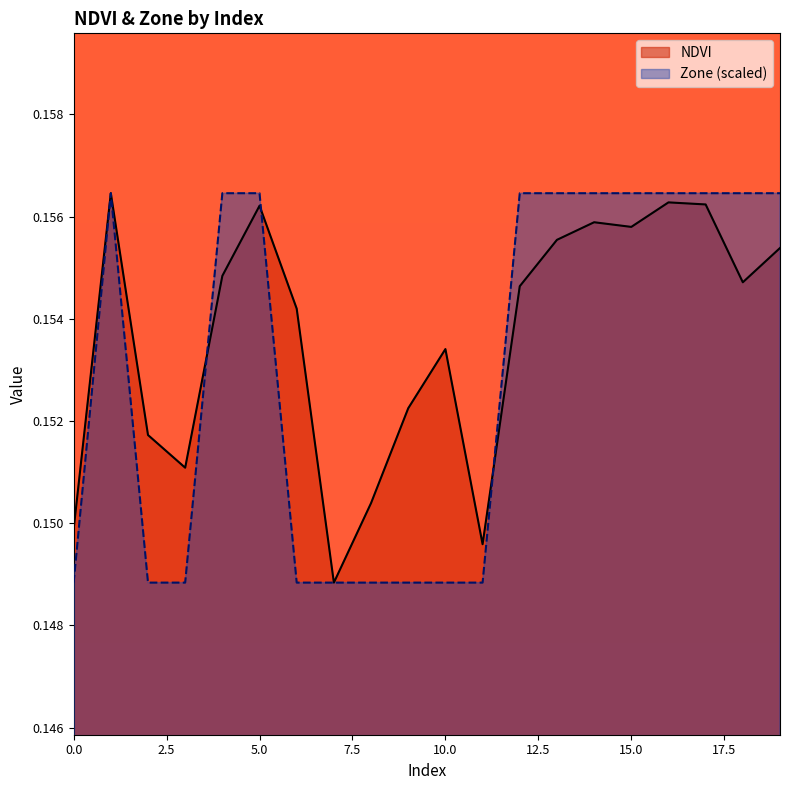

True or false: Zone has a value of 0.2 at 1.

True